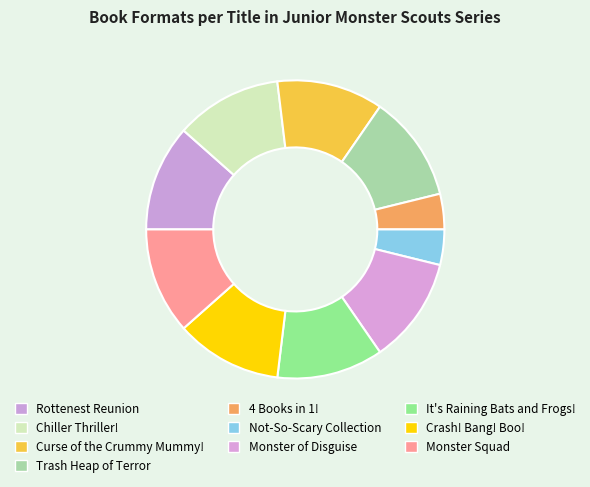

Is there a majority slice in this chart?

No